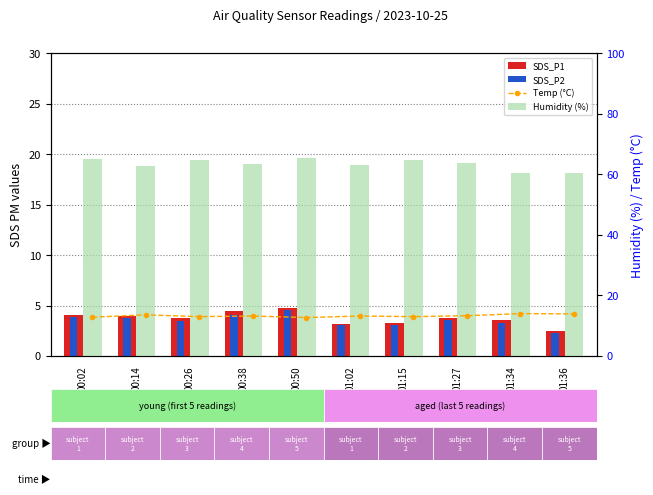

What is the difference between the second highest and minimum values in the Humidity (%) series?

4.7